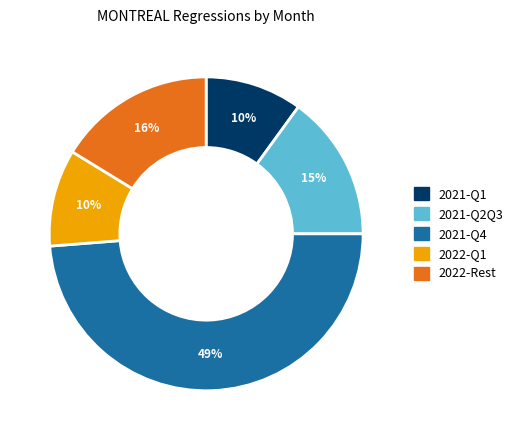

To the nearest percent, what is the average slice percentage?

20%